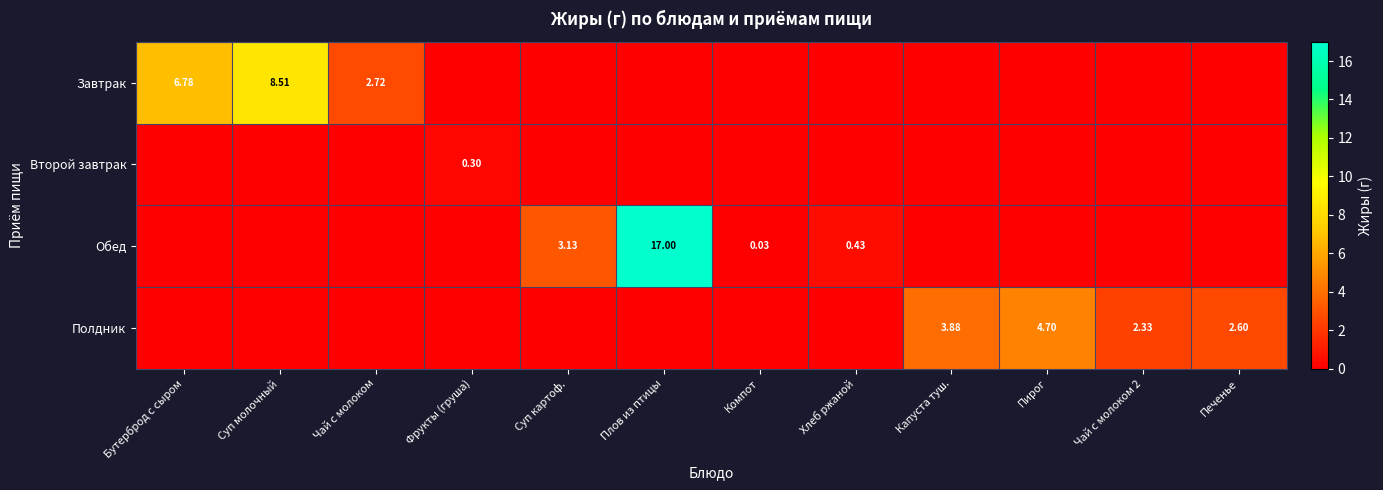

The Завтрак series shows -5.6 at Фрукты (груша). True or false?

False